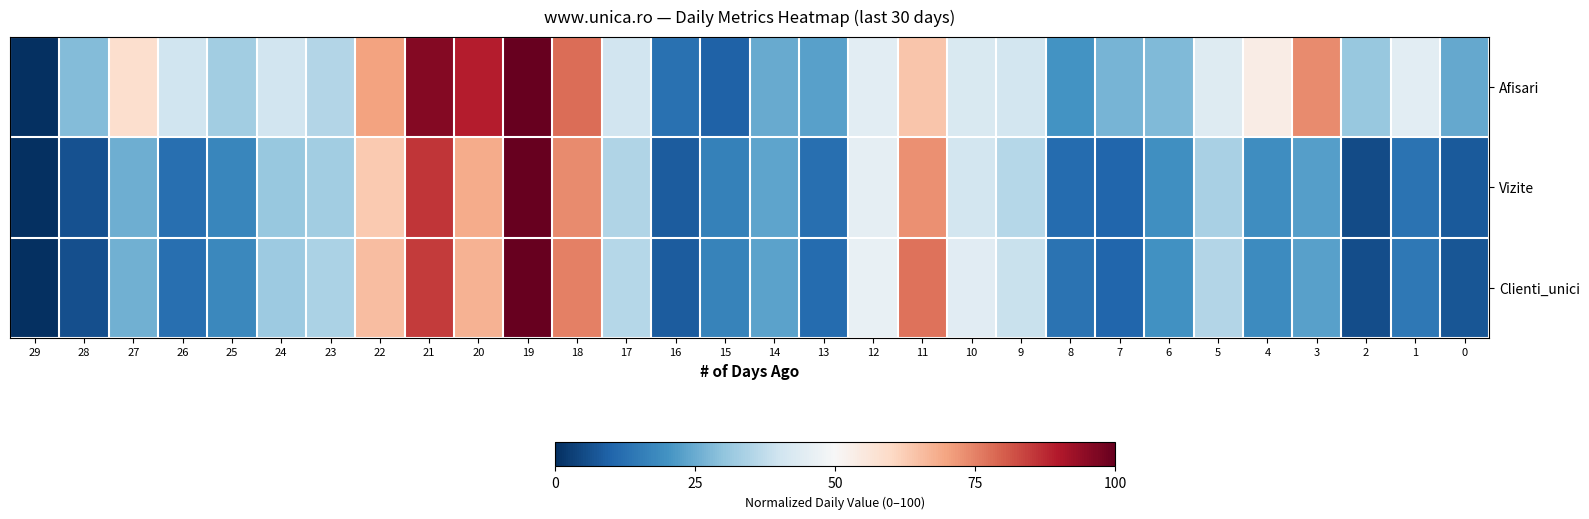

Which series has the largest range (max minus min)?

Afisari